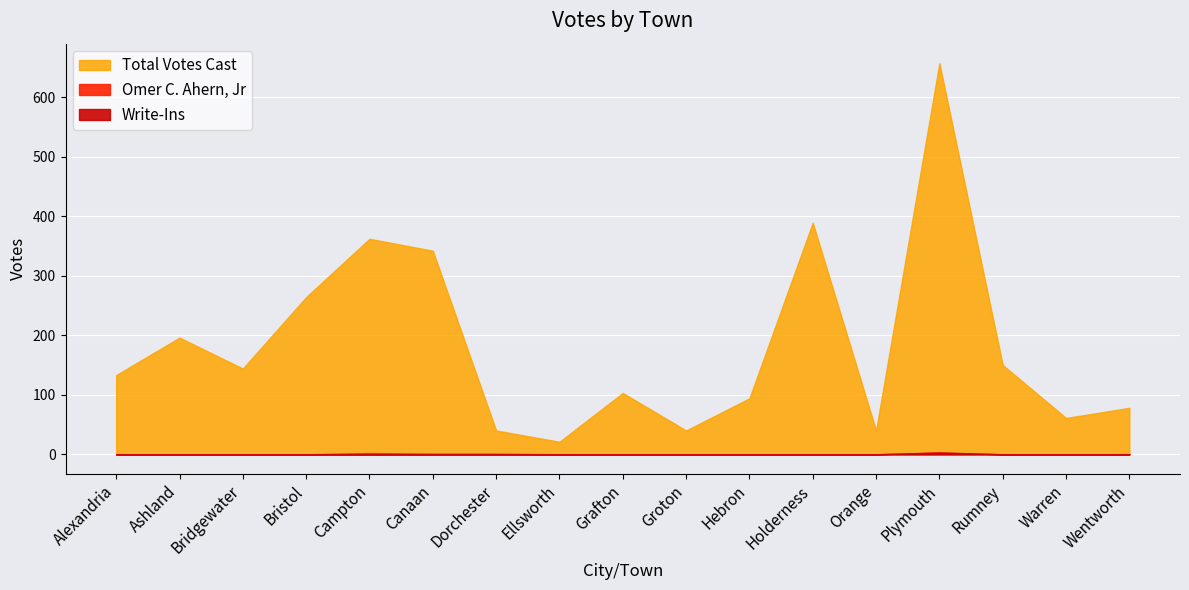

How many data points does each series have?

17